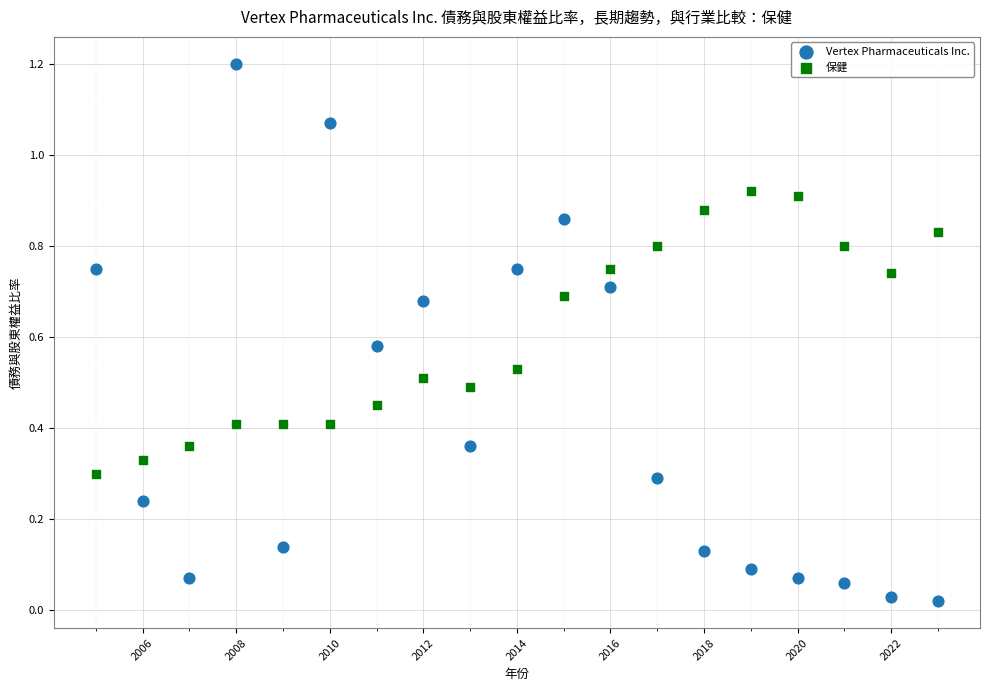

Which series has the largest Y range (max minus min)?

Vertex Pharmaceuticals Inc.